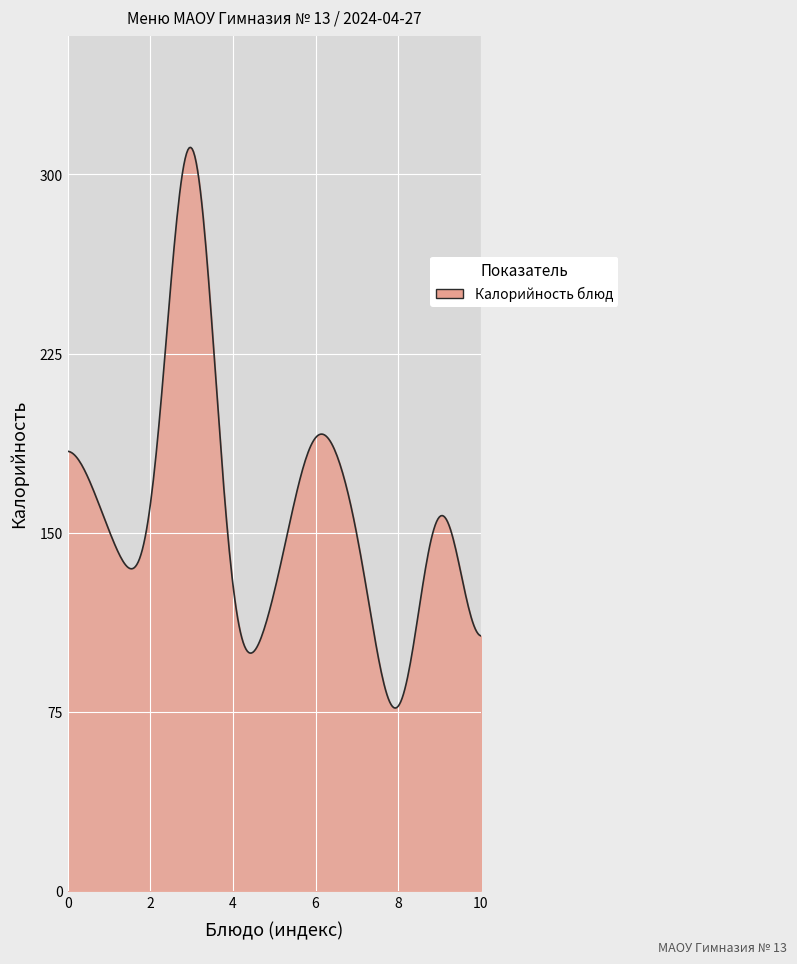

What is the smallest value displayed?

76.5